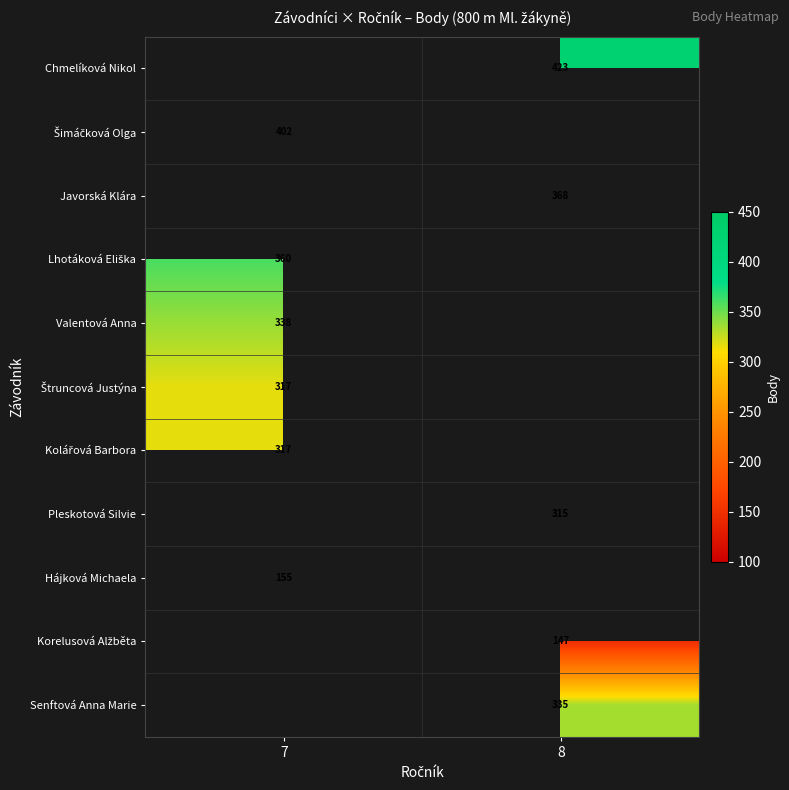

Is it true that Senftová Anna Marie equals 335 at 8?

True